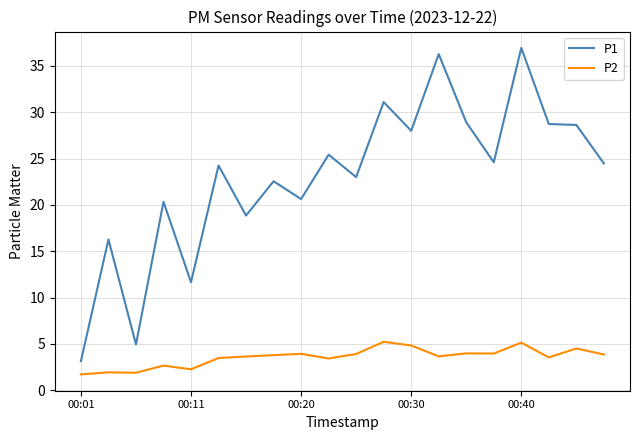

What is the highest value of the P2 series?

5.2